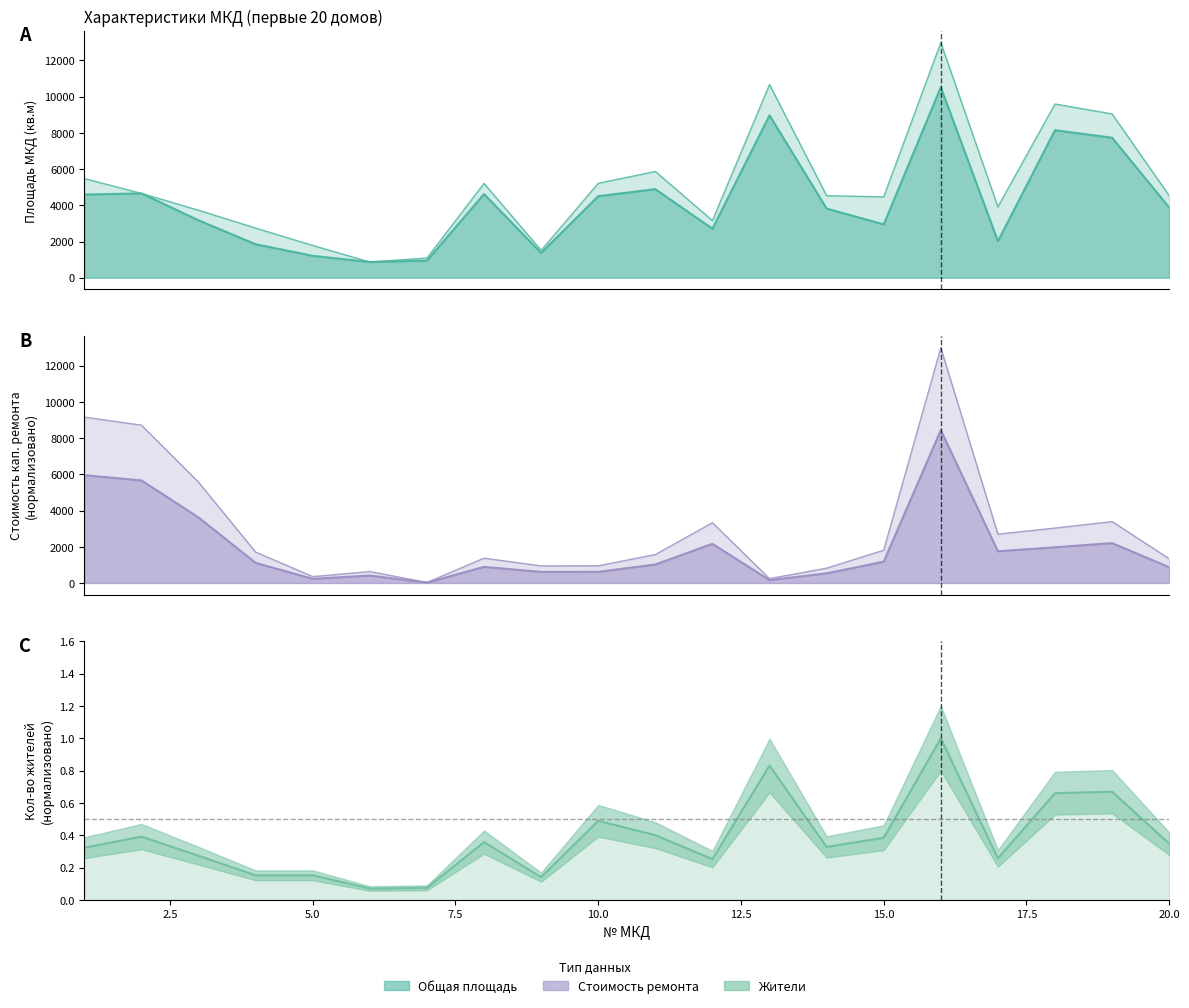

What is the value of the Площадь жилых помещений point at the 20th from the left?

3876.4